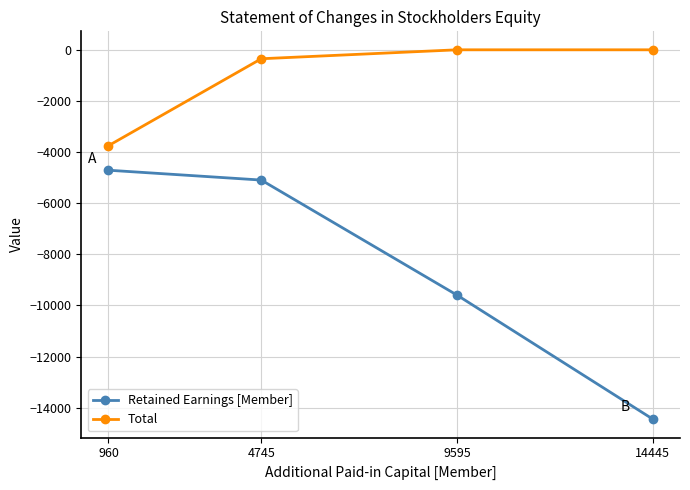

What is the value of the Total point at the 1st from the left?

-3750